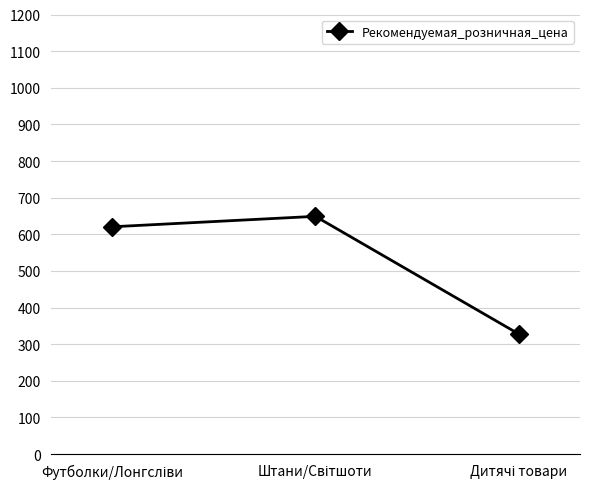

What is the smallest value displayed?

327.6